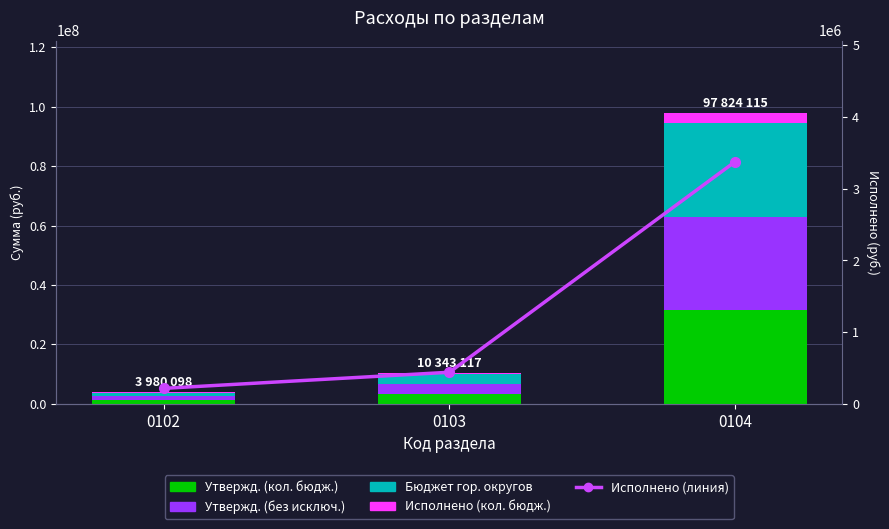

What is the value of the Утвержд. (кол. бюдж.) bar at the 2nd from the left?

3301300.0